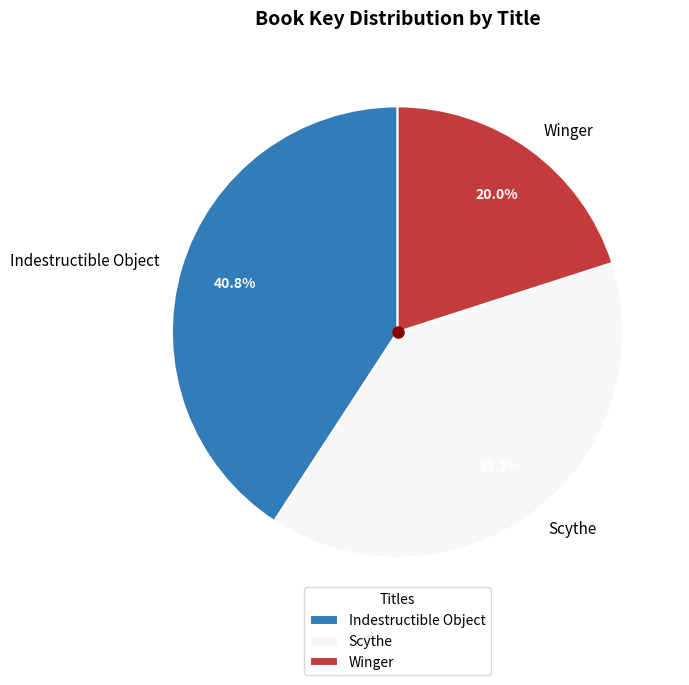

Do Winger and Indestructible Object together represent more than half of the pie?

Yes